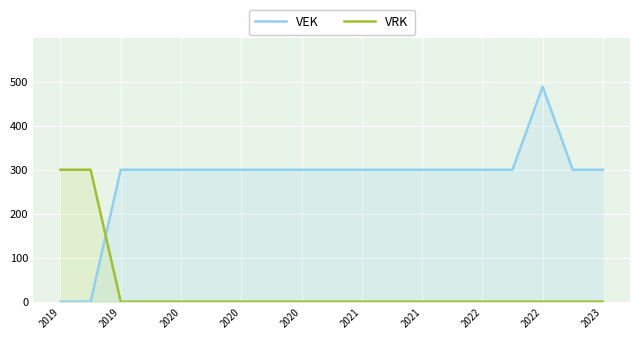

Rank the series by their average value, from highest to lowest.

VEK, VRK